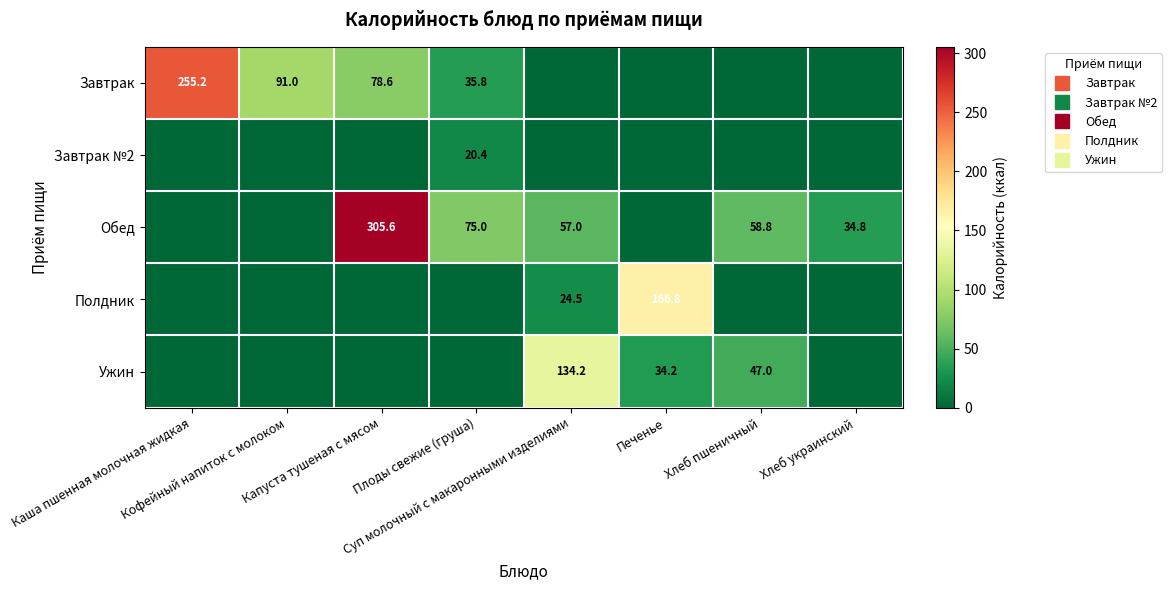

What is the difference between the maximum and minimum values in the Завтрак series?

255.2